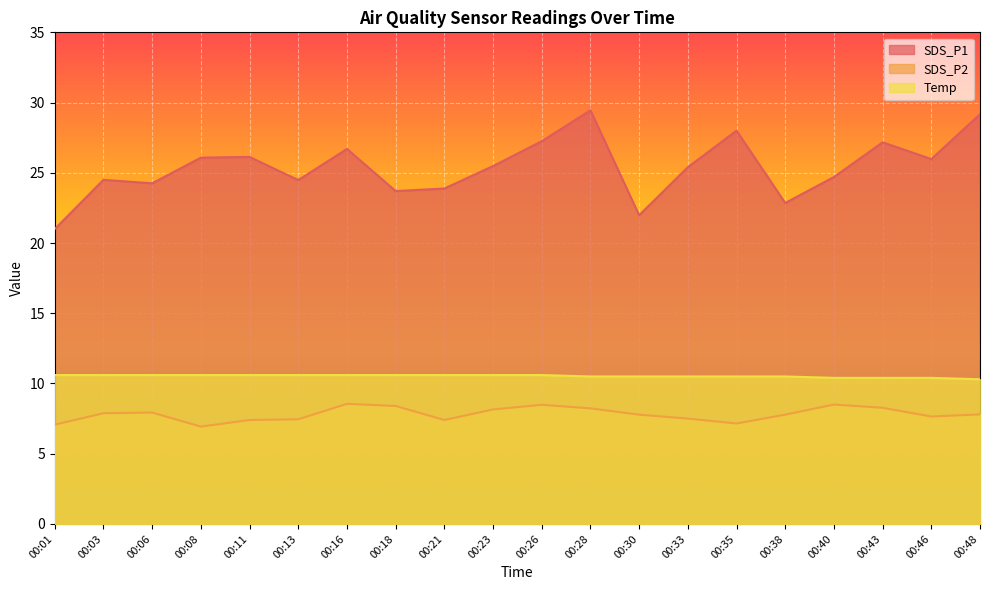

Reading left to right, list all the values displayed in this chart.

SDS_P1: 00:01=21.0	00:03=24.5	00:06=24.2	00:08=26.1	00:11=26.1	00:13=24.5	00:16=26.7	00:18=23.7	00:21=23.9	00:23=25.5	00:26=27.2	00:28=29.4	00:30=22.0	00:33=25.4	00:35=28.0	00:38=22.9	00:40=24.7	00:43=27.2	00:46=26.0	00:48=29.2
SDS_P2: 00:01=7.1	00:03=7.9	00:06=7.9	00:08=6.9	00:11=7.4	00:13=7.5	00:16=8.6	00:18=8.4	00:21=7.4	00:23=8.2	00:26=8.5	00:28=8.2	00:30=7.8	00:33=7.5	00:35=7.2	00:38=7.8	00:40=8.5	00:43=8.3	00:46=7.7	00:48=7.8
Temp: 00:01=10.6	00:03=10.6	00:06=10.6	00:08=10.6	00:11=10.6	00:13=10.6	00:16=10.6	00:18=10.6	00:21=10.6	00:23=10.6	00:26=10.6	00:28=10.5	00:30=10.5	00:33=10.5	00:35=10.5	00:38=10.5	00:40=10.4	00:43=10.4	00:46=10.4	00:48=10.3